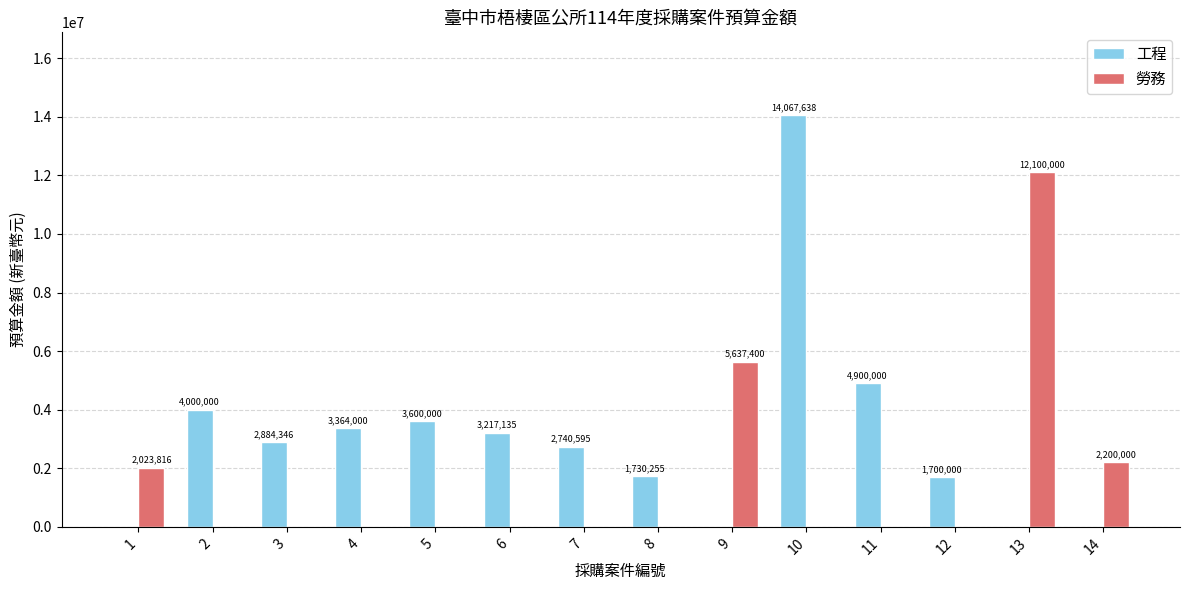

Is it true that 工程 equals -6664613 at 9?

False